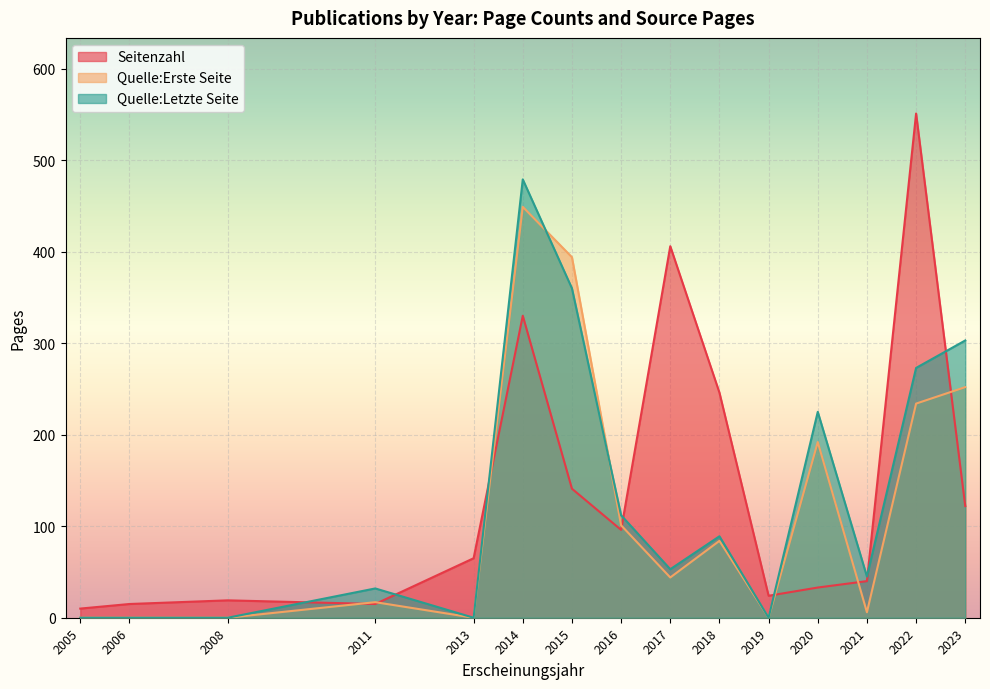

Is the value of Seitenzahl at 2019 greater than the value of Quelle:Letzte Seite at 2005?

Yes